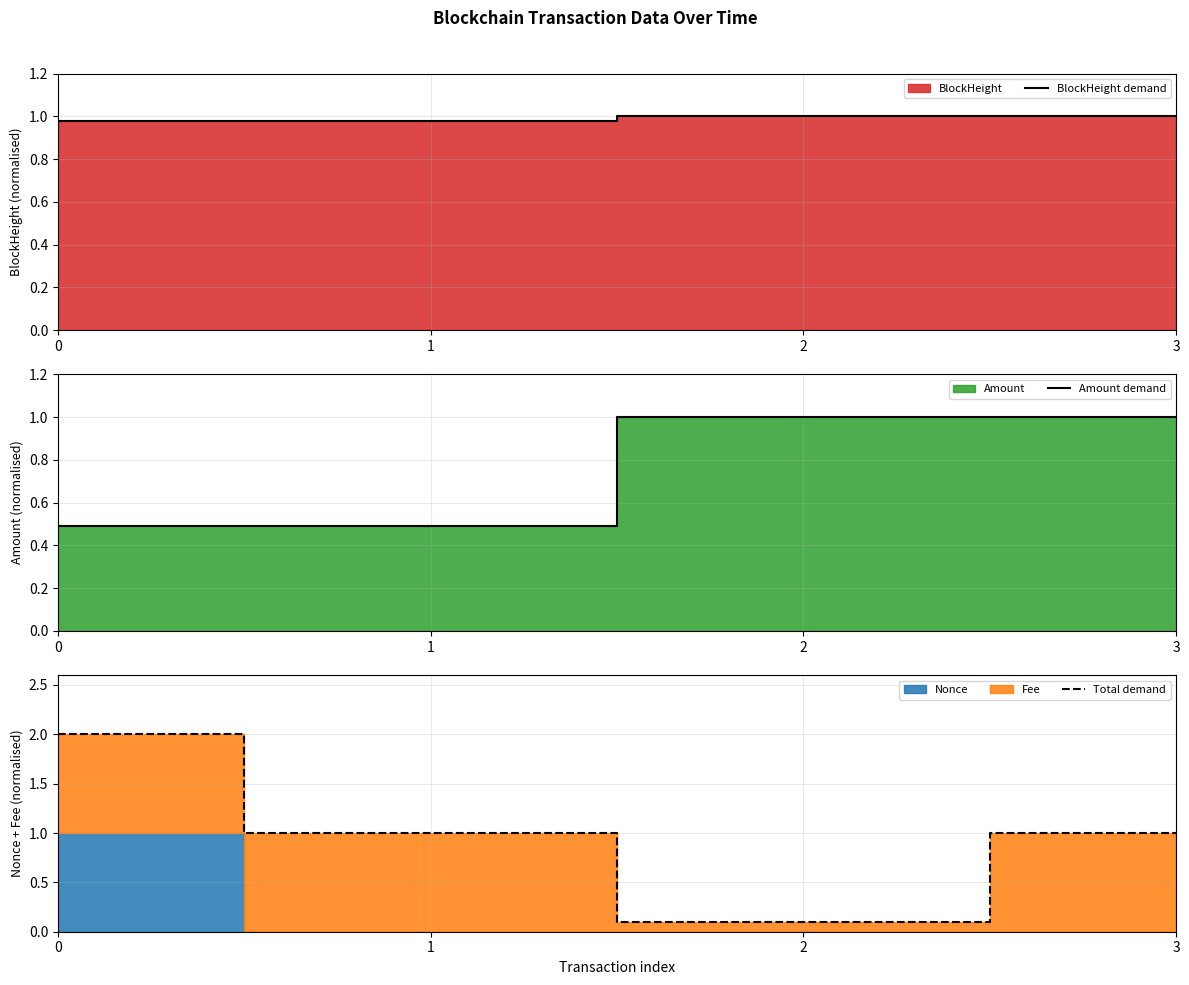

Which category has the lowest value across all series?

2